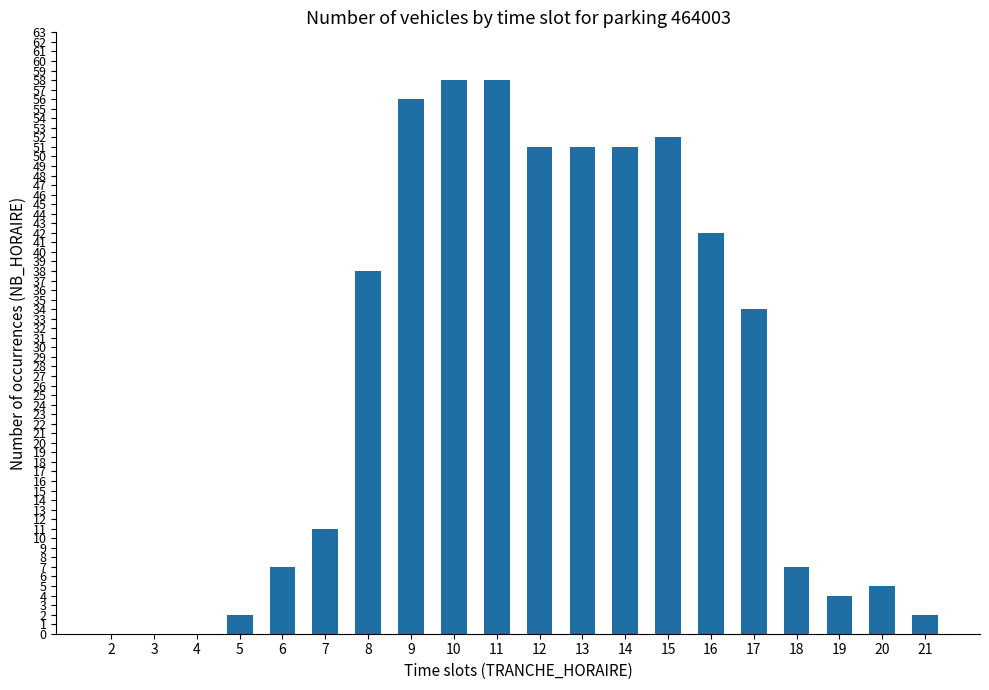

What is the change in value from 10 to 21?

-56